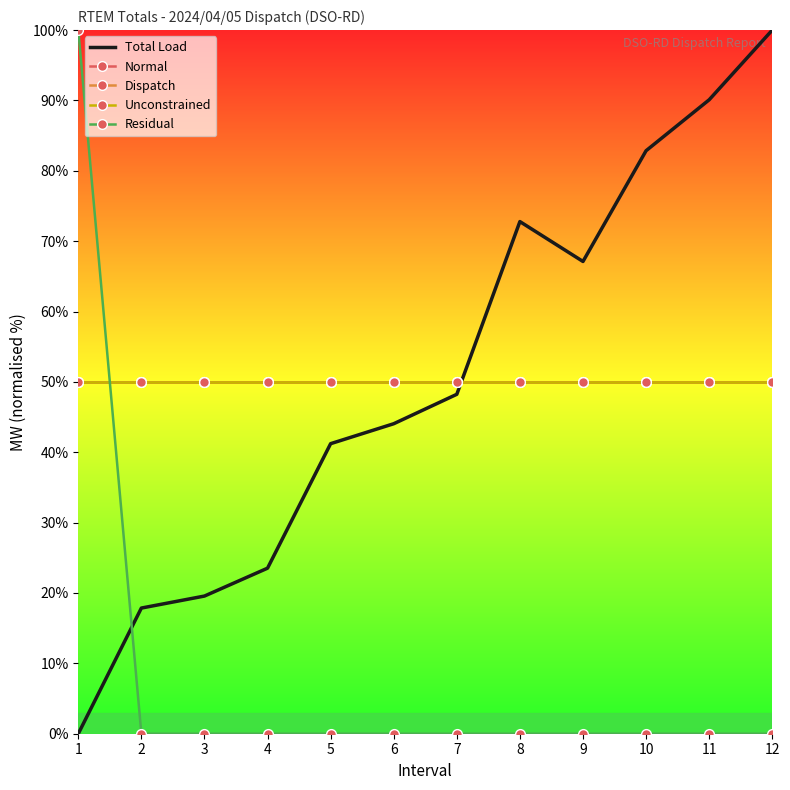

At how many categories does at least one series exceed 71?

5